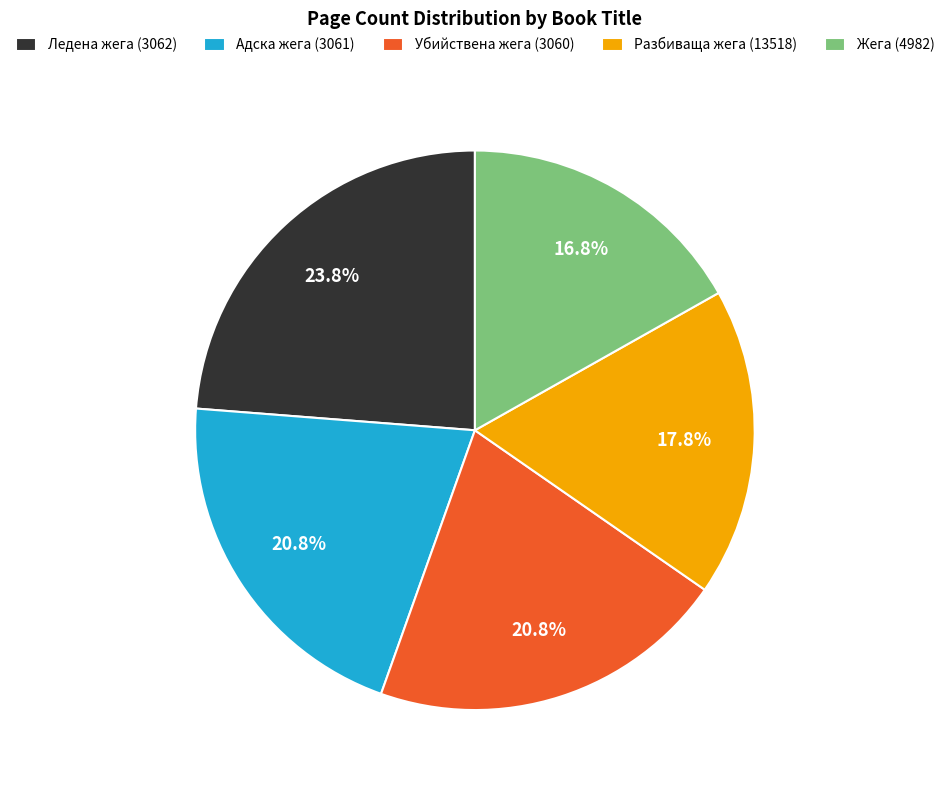

What portion of the pie excludes Ледена жега (3062)?

76.2%